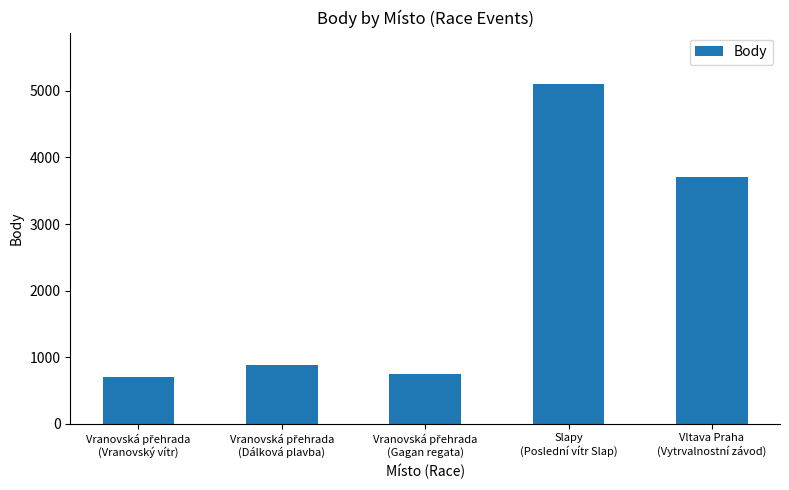

What is the difference between the maximum and minimum values?

4405